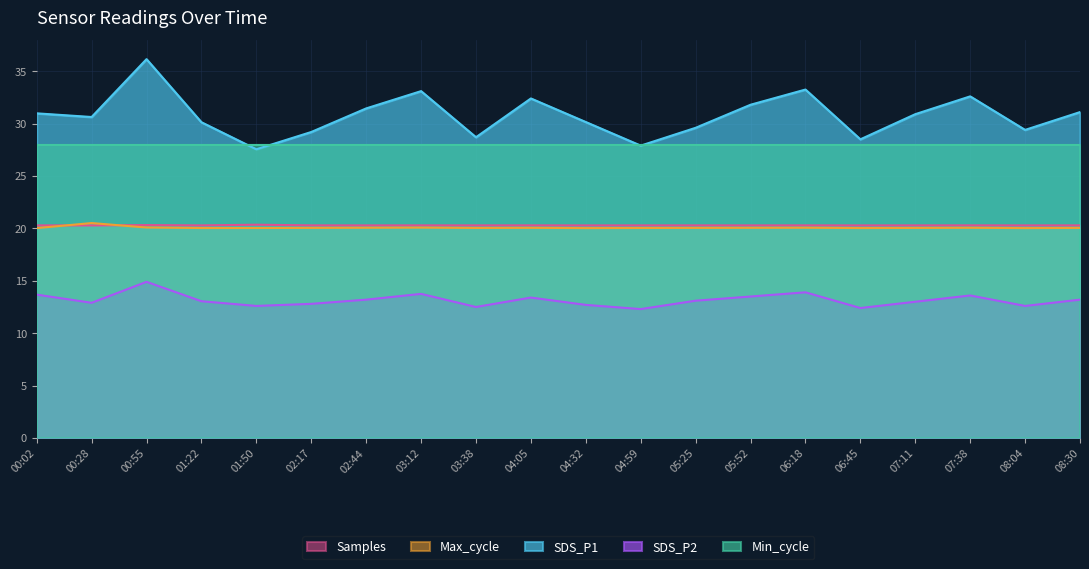

At which label does SDS_P1 reach its minimum?

01:50